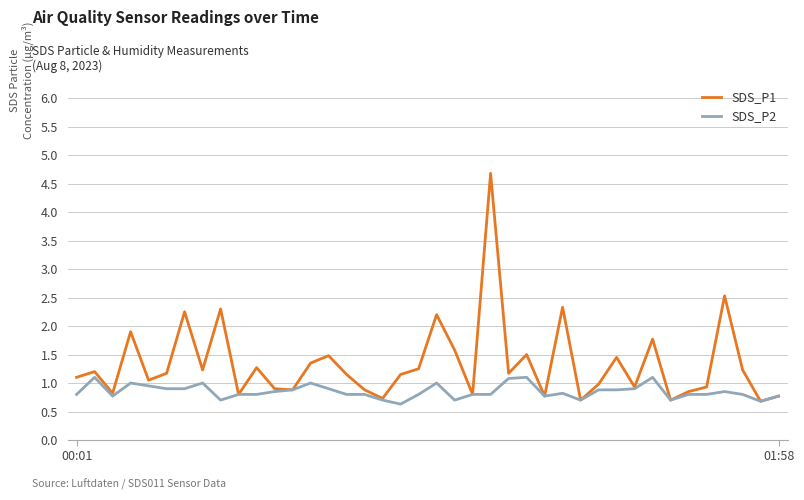

What is the maximum value shown in the chart?

4.7